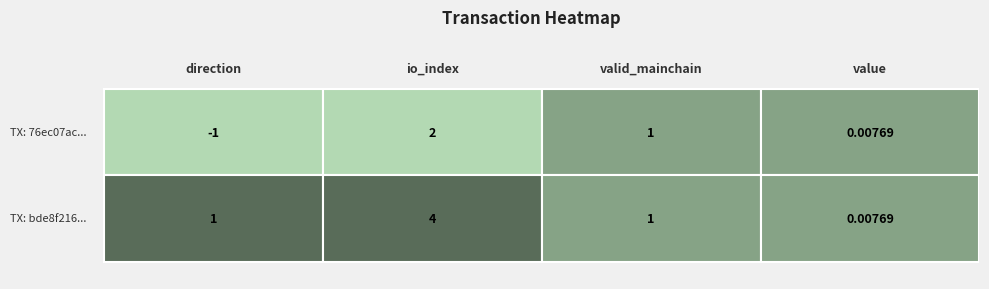

At value, list the series in order from largest to smallest.

76ec07ac8964e945366c4dd0a4f9a98aeb9c906, bde8f216b97278fcdf7c7f18417eeaea78cc538